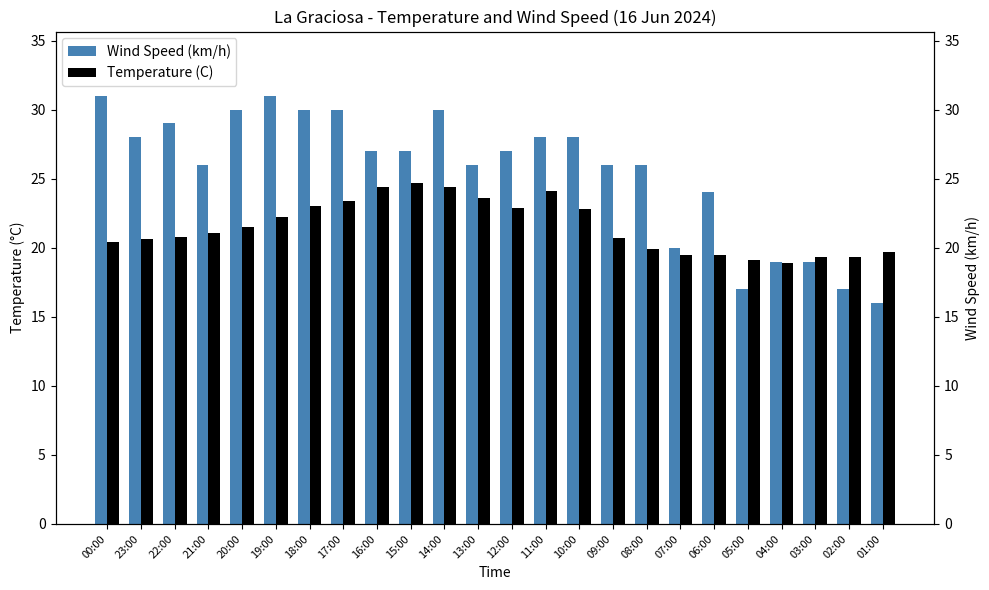

Between 17:00 and 20:00, which is larger?

17:00